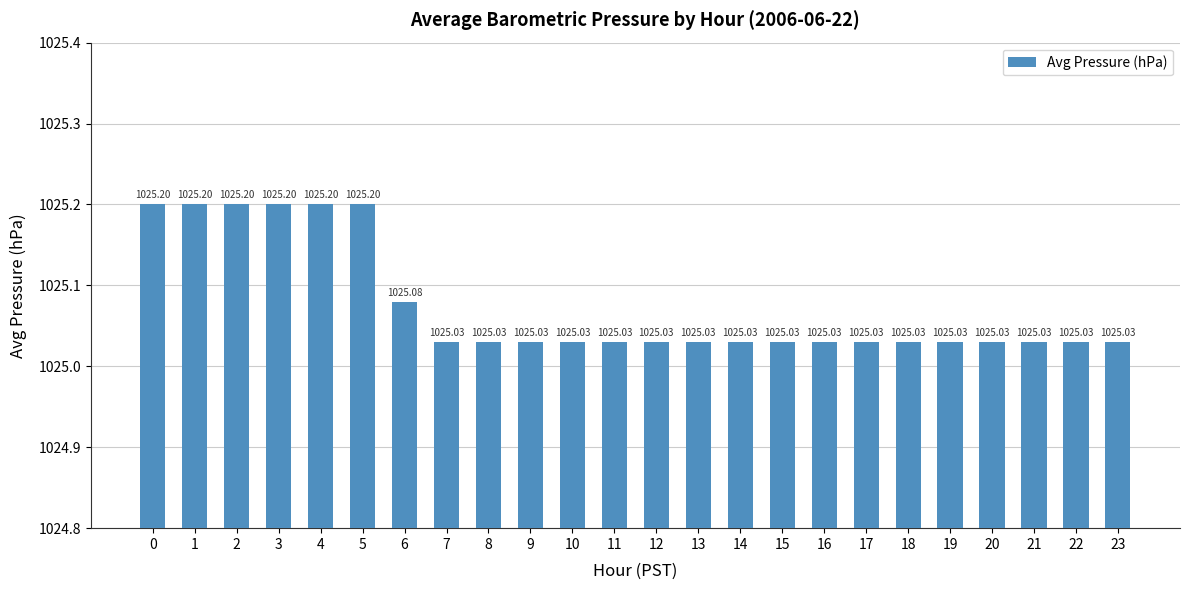

What is the difference between the values at 4 and 8?

0.2